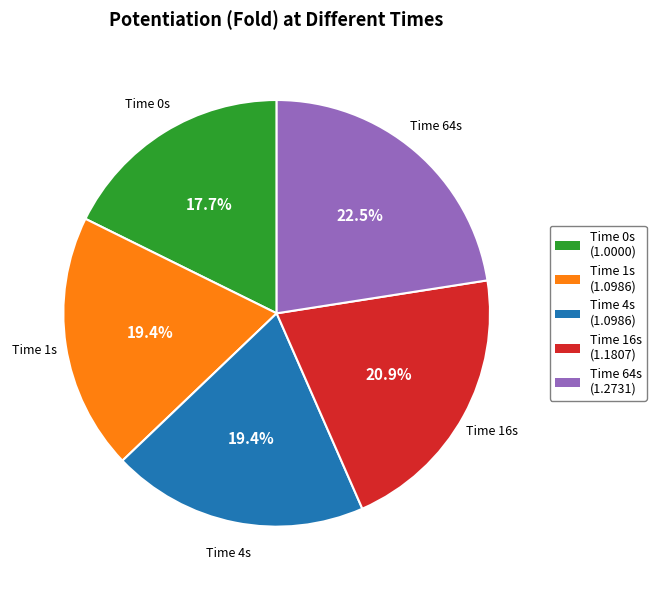

To the nearest percent, what is the difference between the largest and smallest slice percentages?

5%